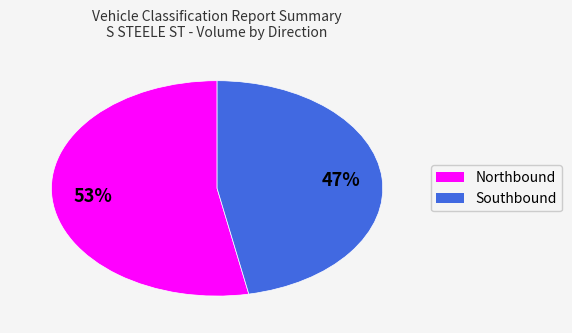

What is the ratio of the value at Southbound to the value at Northbound?

0.9